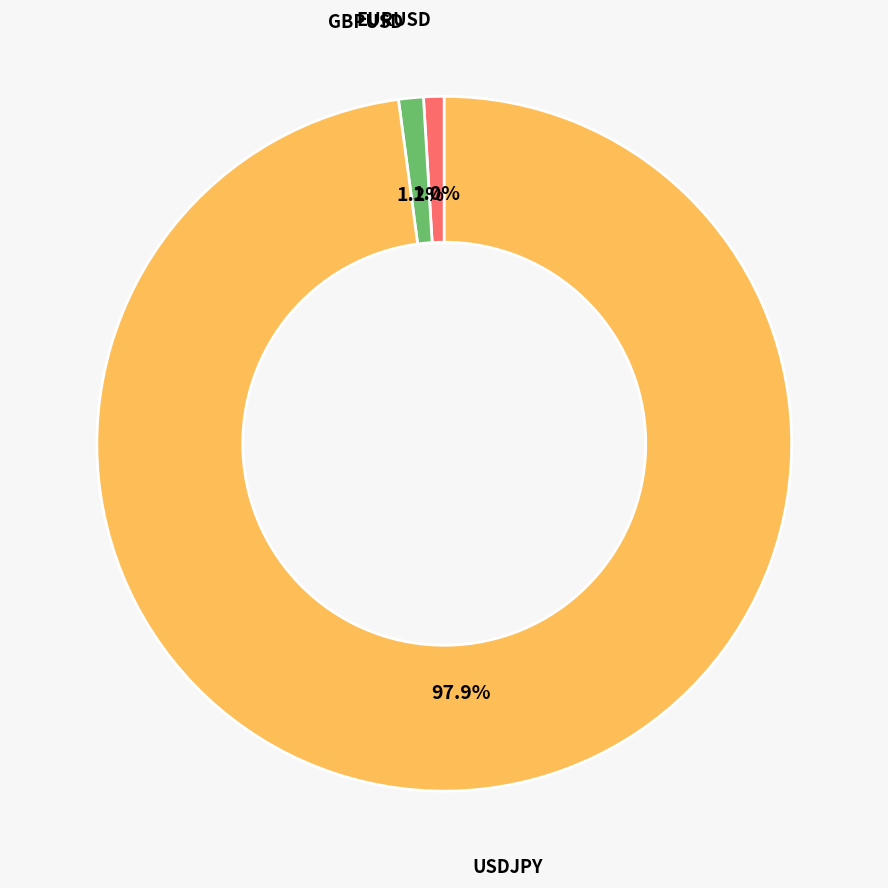

To the nearest percent, what portion does USDJPY represent?

98%